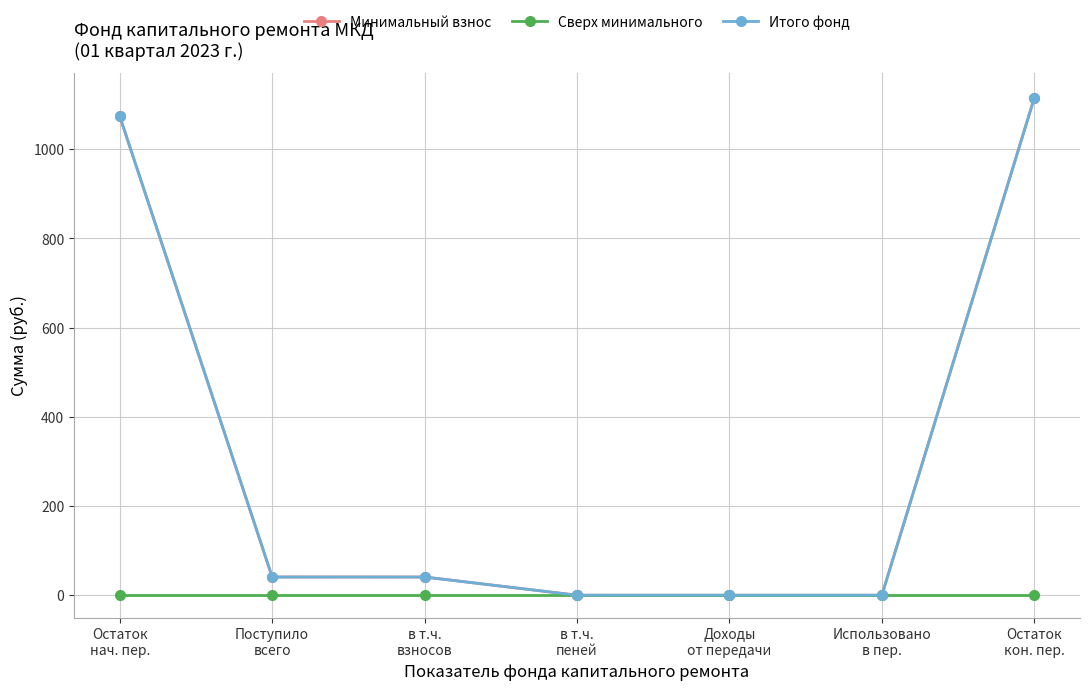

Count the number of categories in the chart.

7